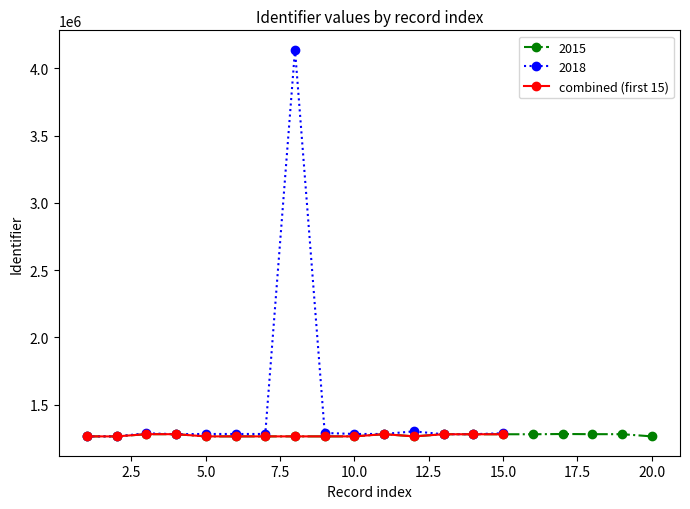

What is the minimum value for combined (first 15)?

1264003